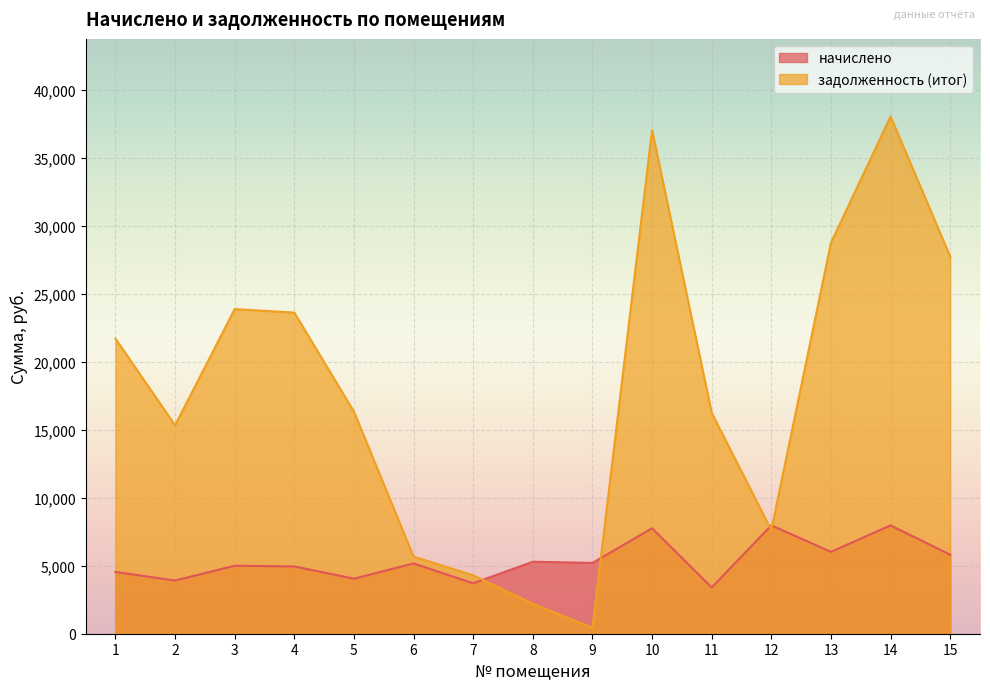

Which series changed the most between 5 and 12?

задолженность (итог)